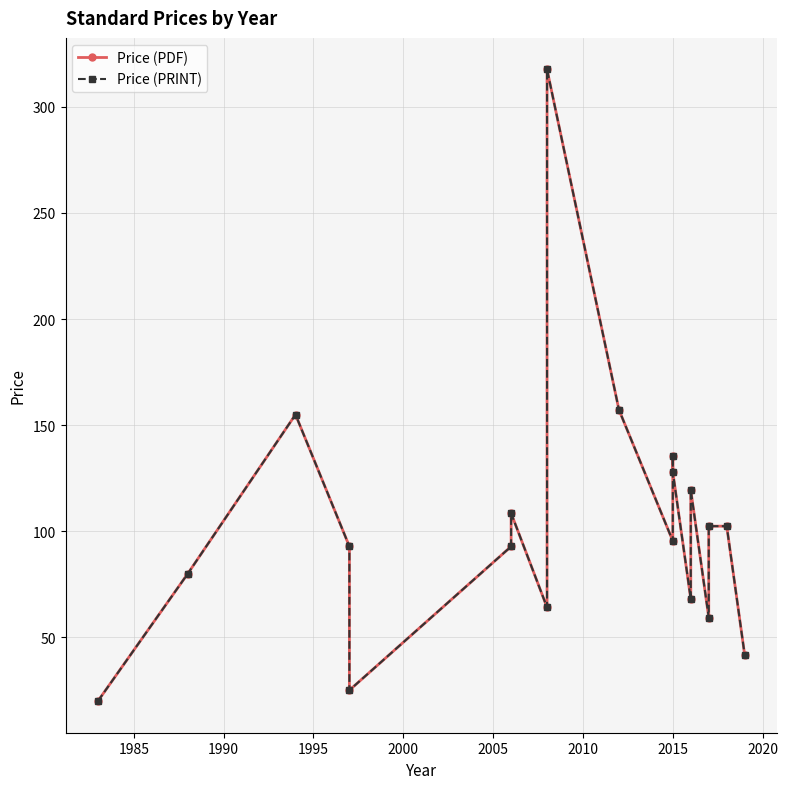

What is the value of the Price (PDF) point at the 2nd from the left?

80.0